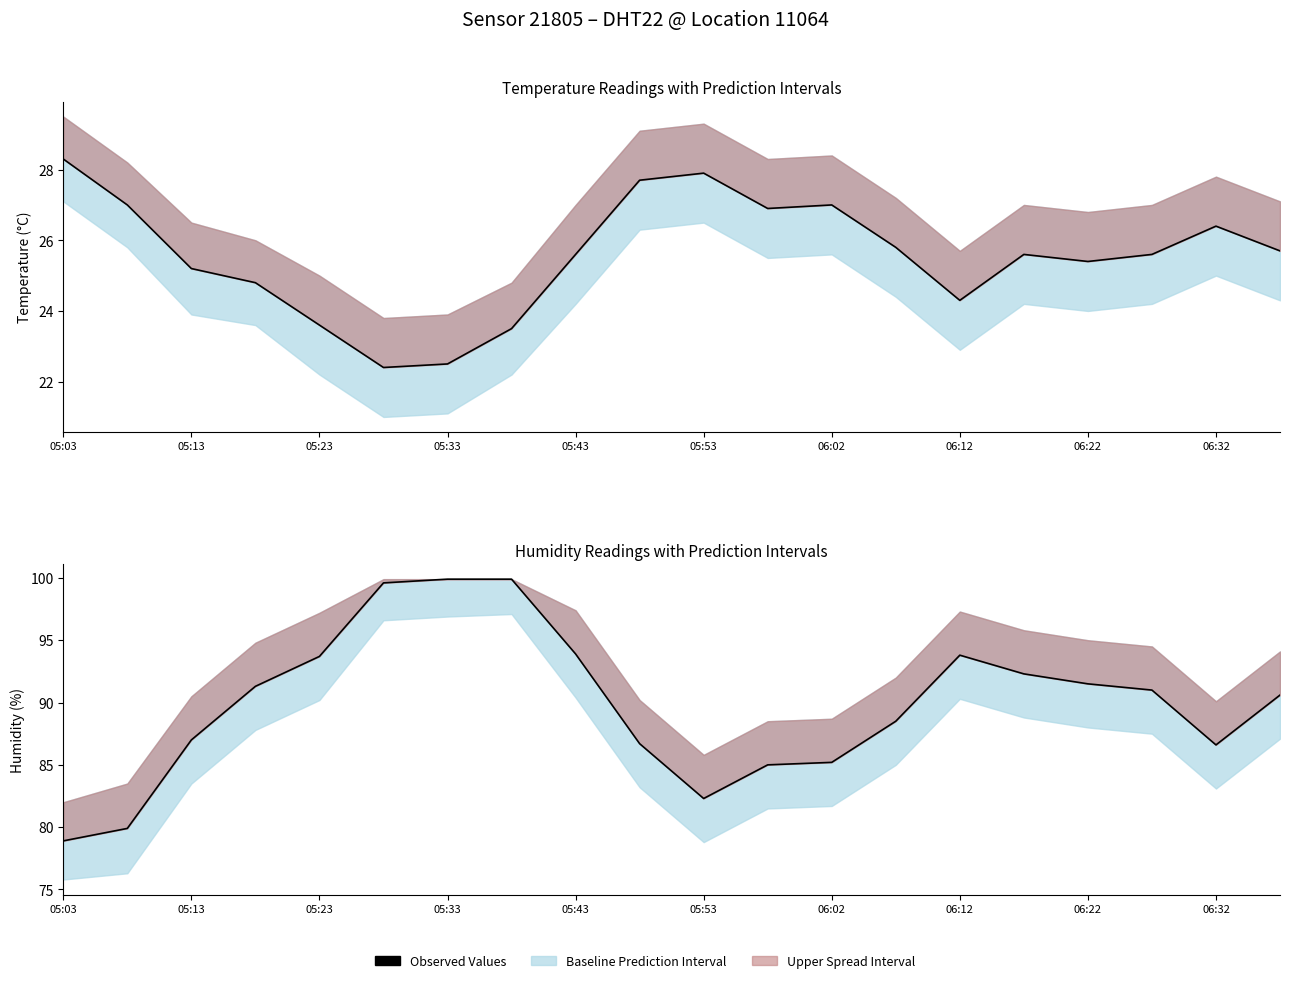

How many interior local valleys (lower than both neighbors) does the data have?

2